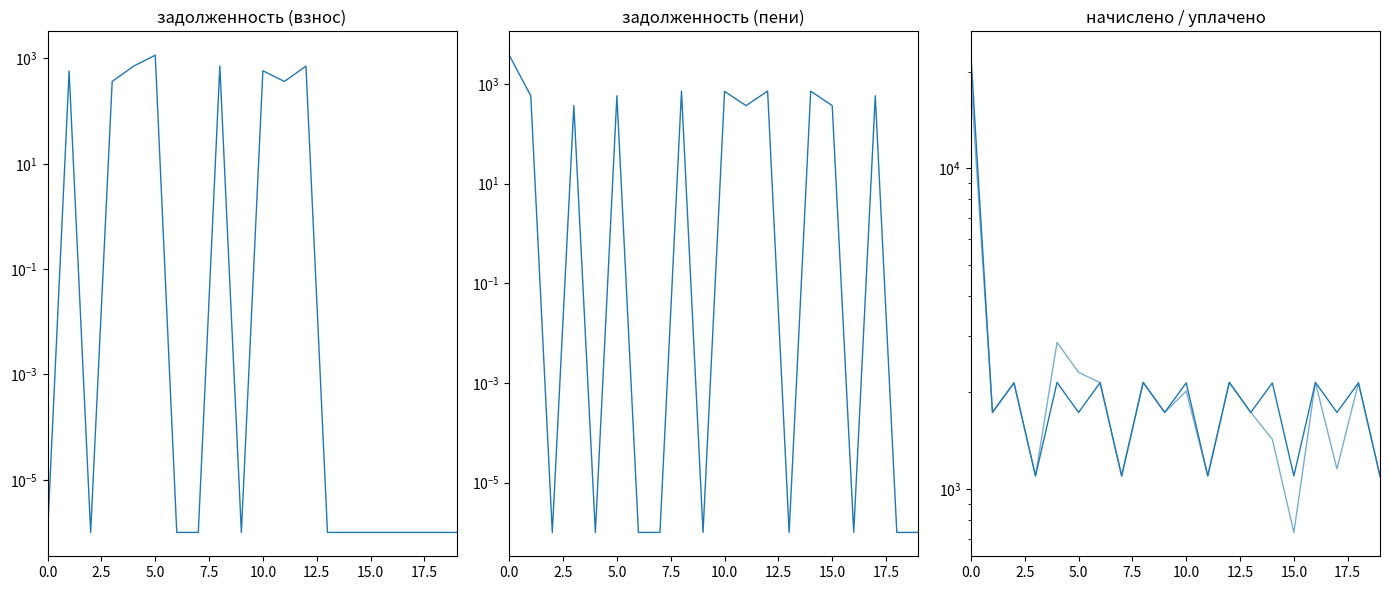

What is the difference between the highest and lowest values at 5.0?

2142.1